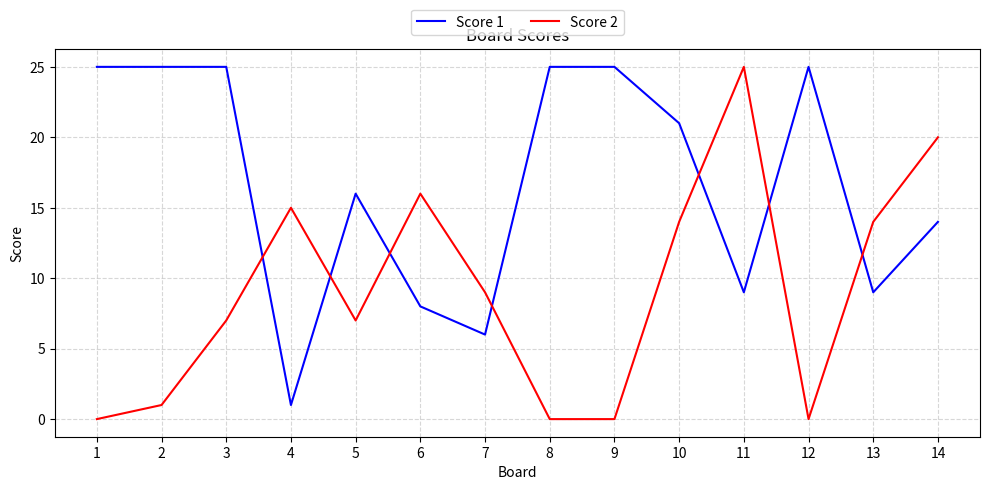

Which series changed the most between 4 and 9?

Score 1